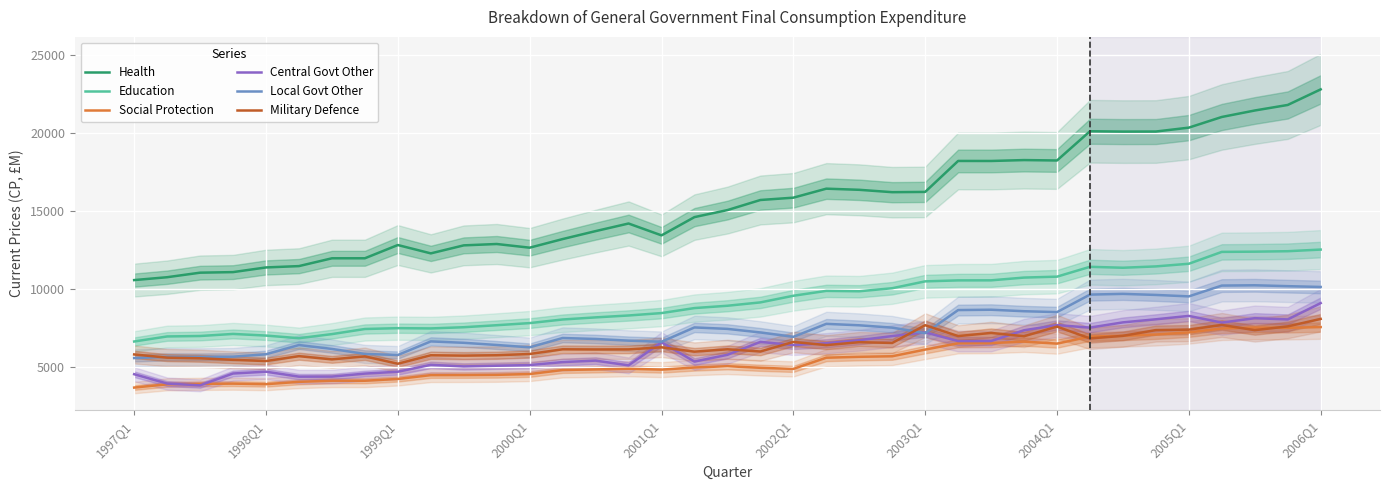

True or false: Social Protection and Education intersect in this chart.

False